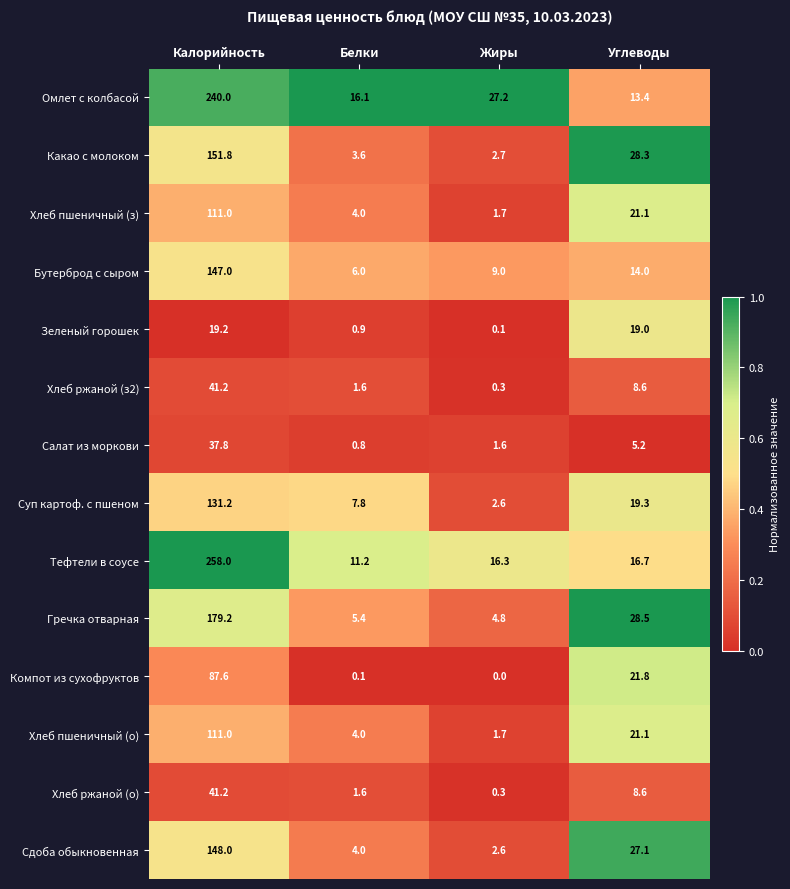

Which category has the highest value across all series?

Калорийность